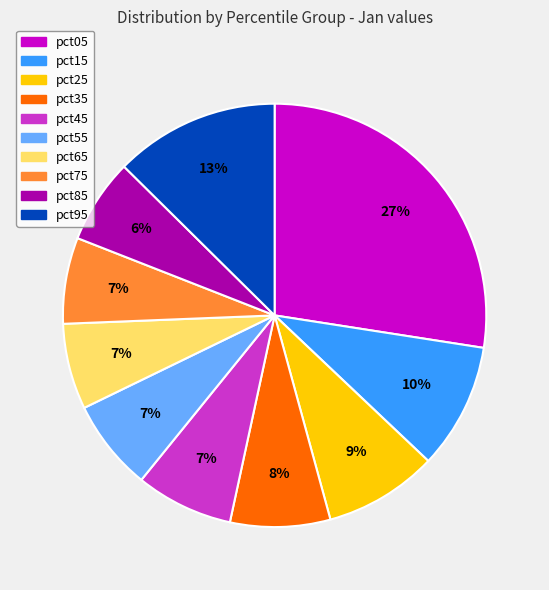

Which slice is the largest?

pct05